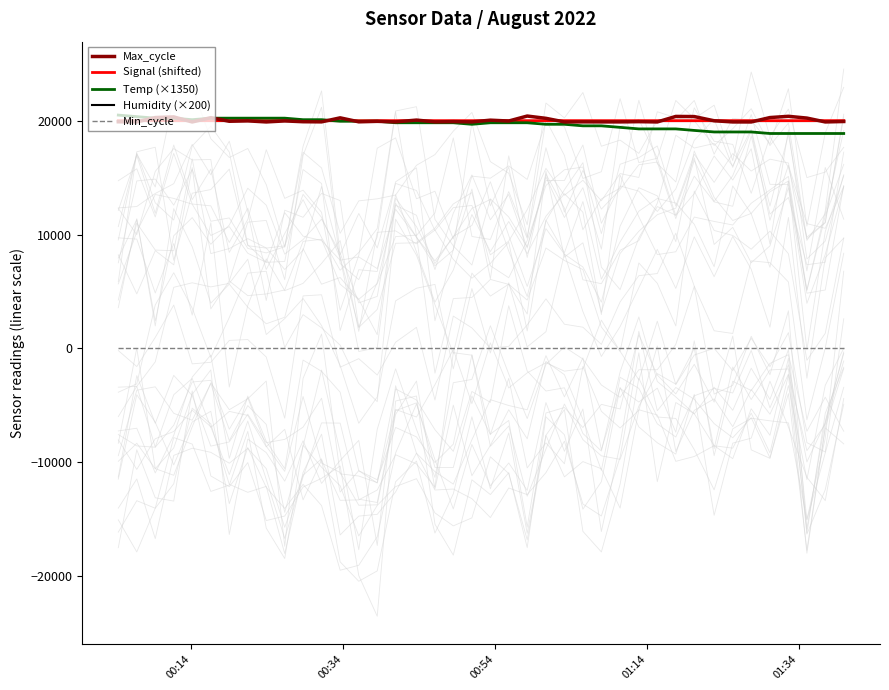

What is the maximum value for Signal (shifted)?

20030